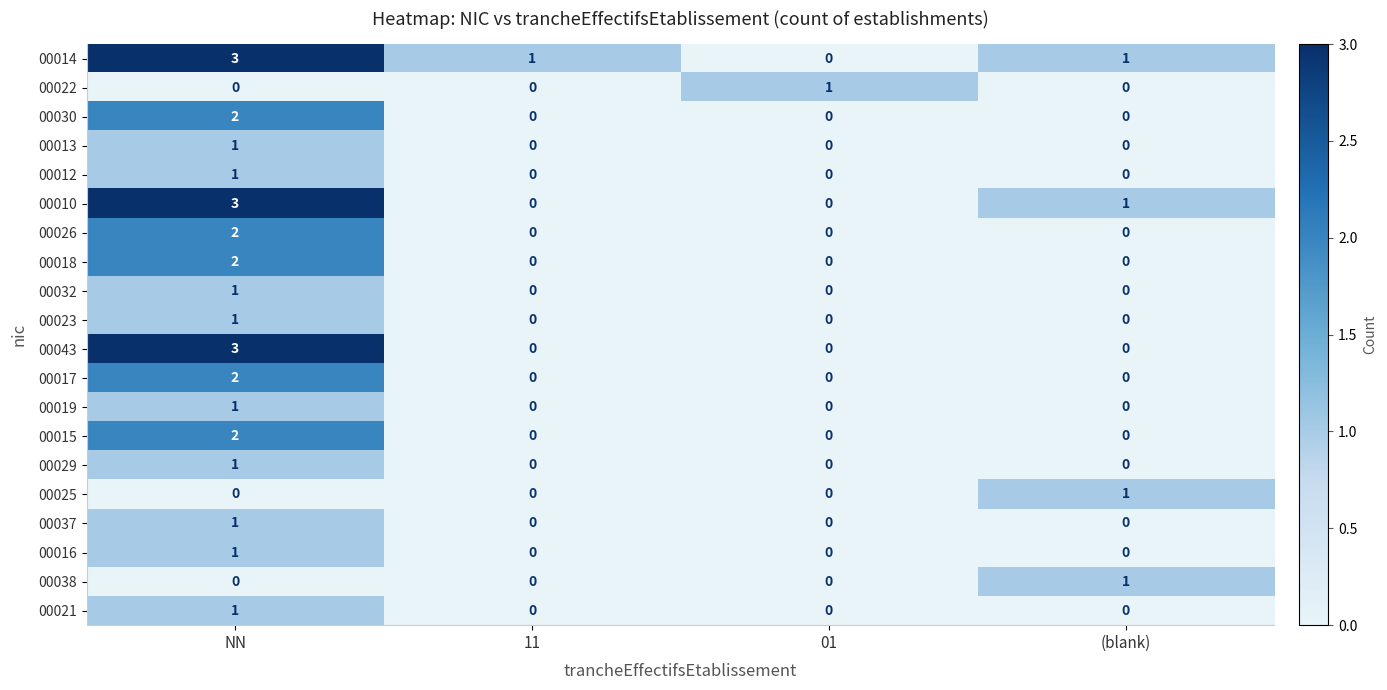

Which series has the largest total across all categories?

00014